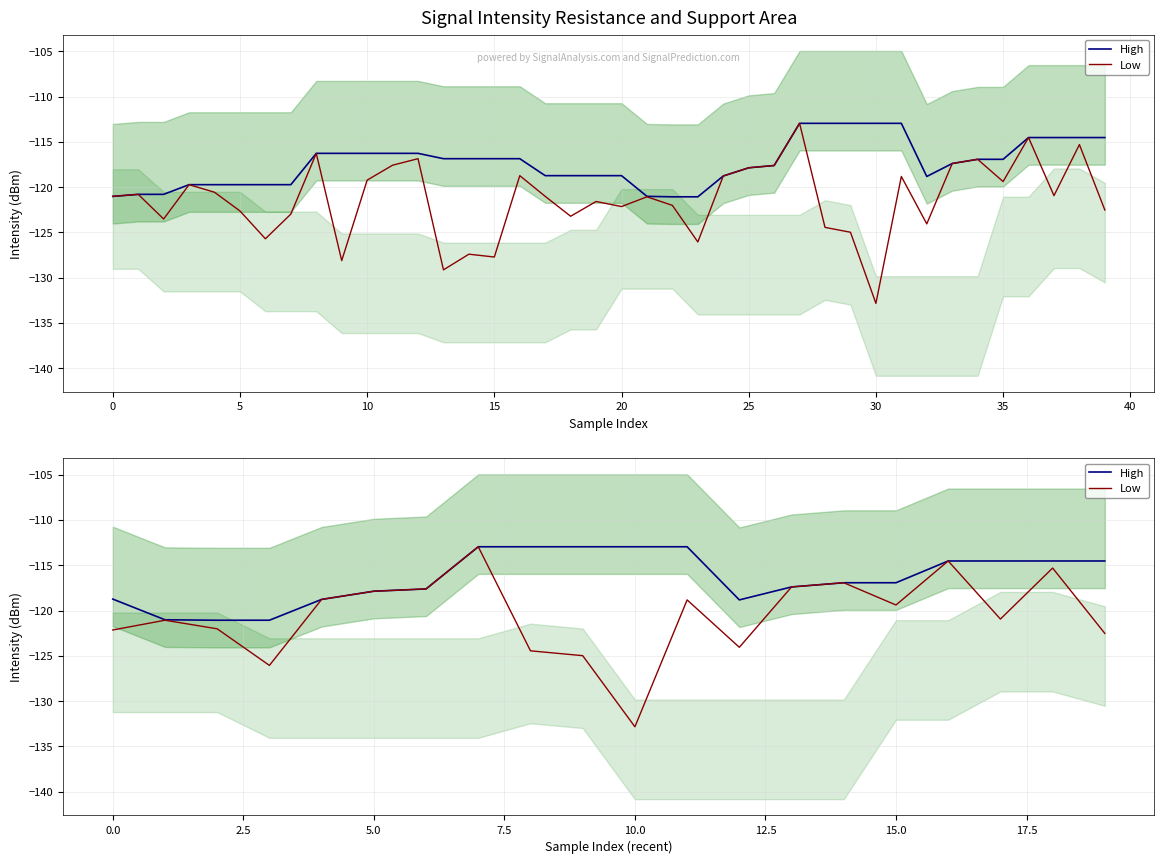

What are all the series names shown in the legend?

High, Low